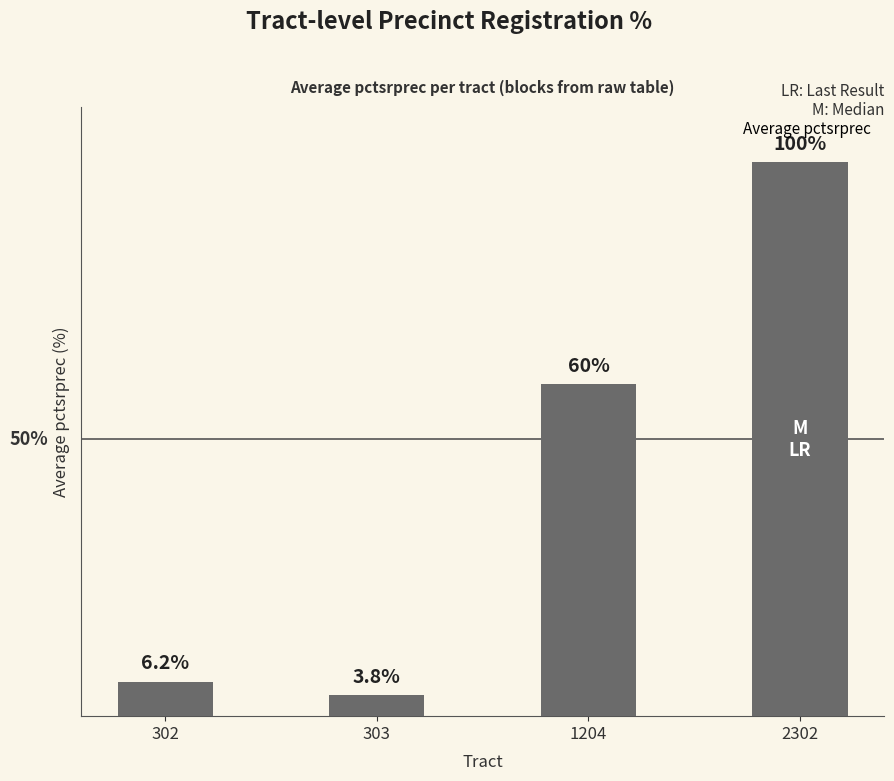

List the labels in order of value, largest first.

2302, 1204, 302, 303